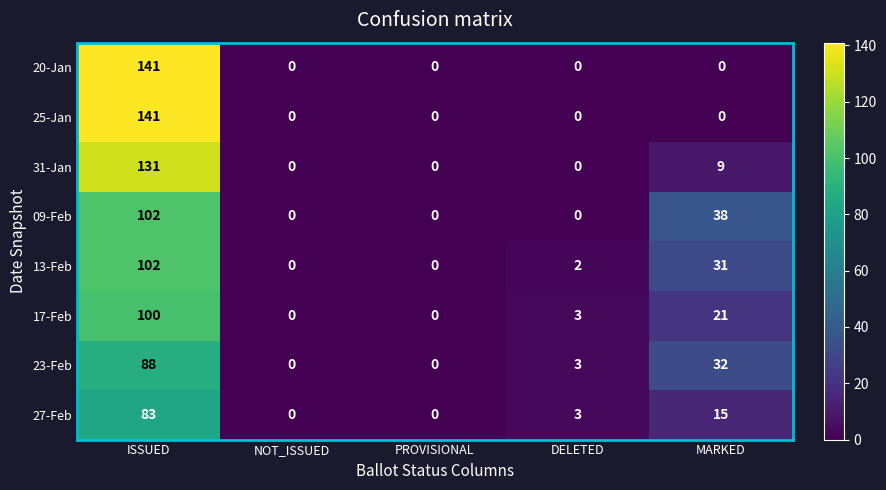

What is the average value of the 20-Jan series?

28